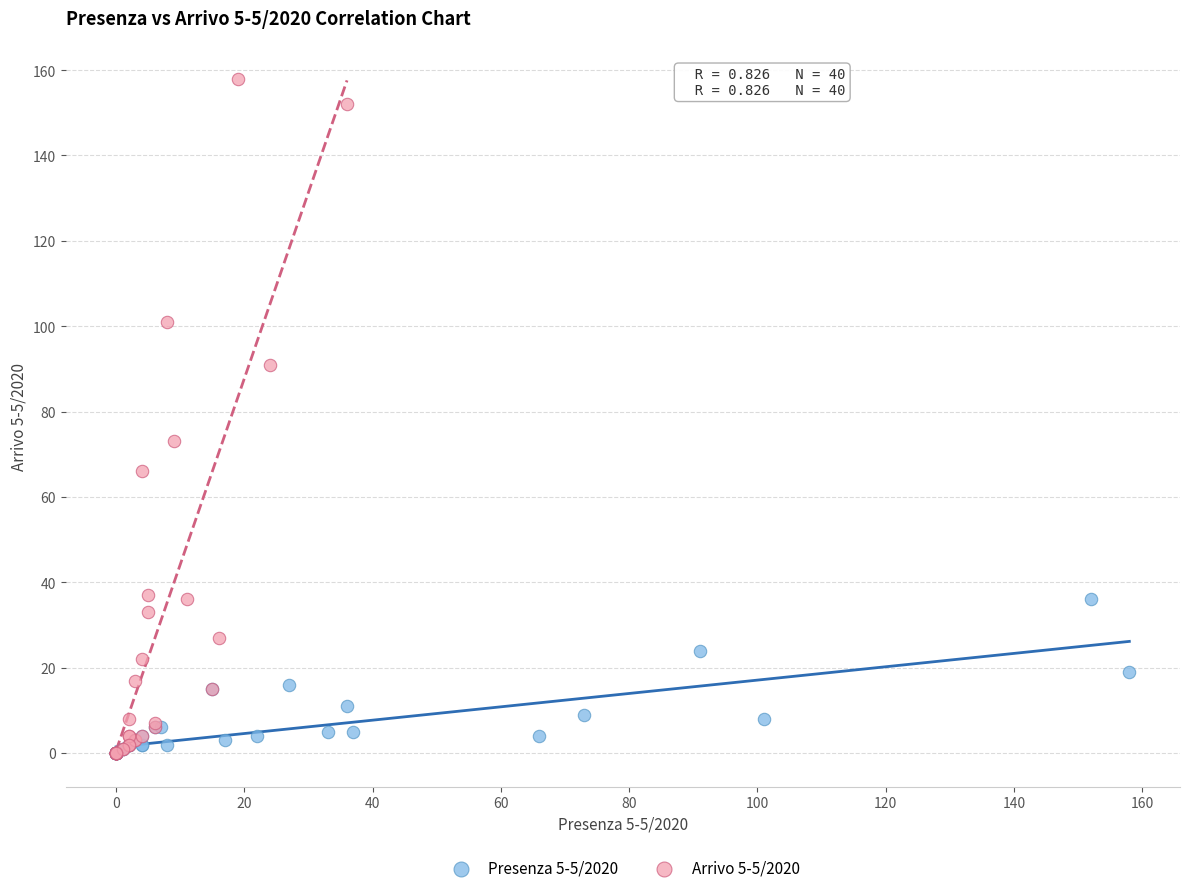

Which series has the largest Y range (max minus min)?

Arrivo 5-5/2020